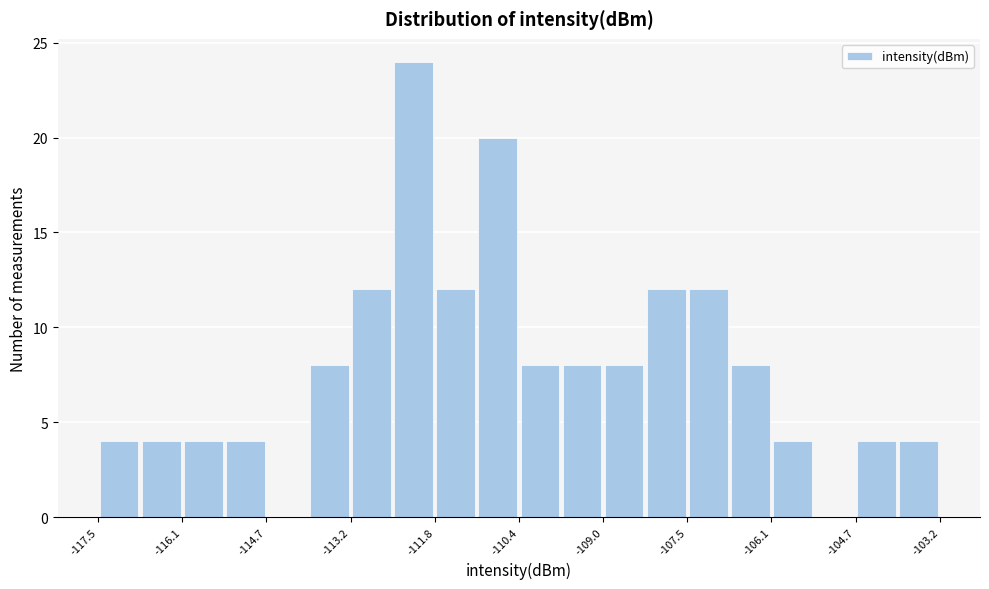

Around what value on the x-axis is the tallest bar? Give the approximate position of its centre, as read against the axis.

-112.2